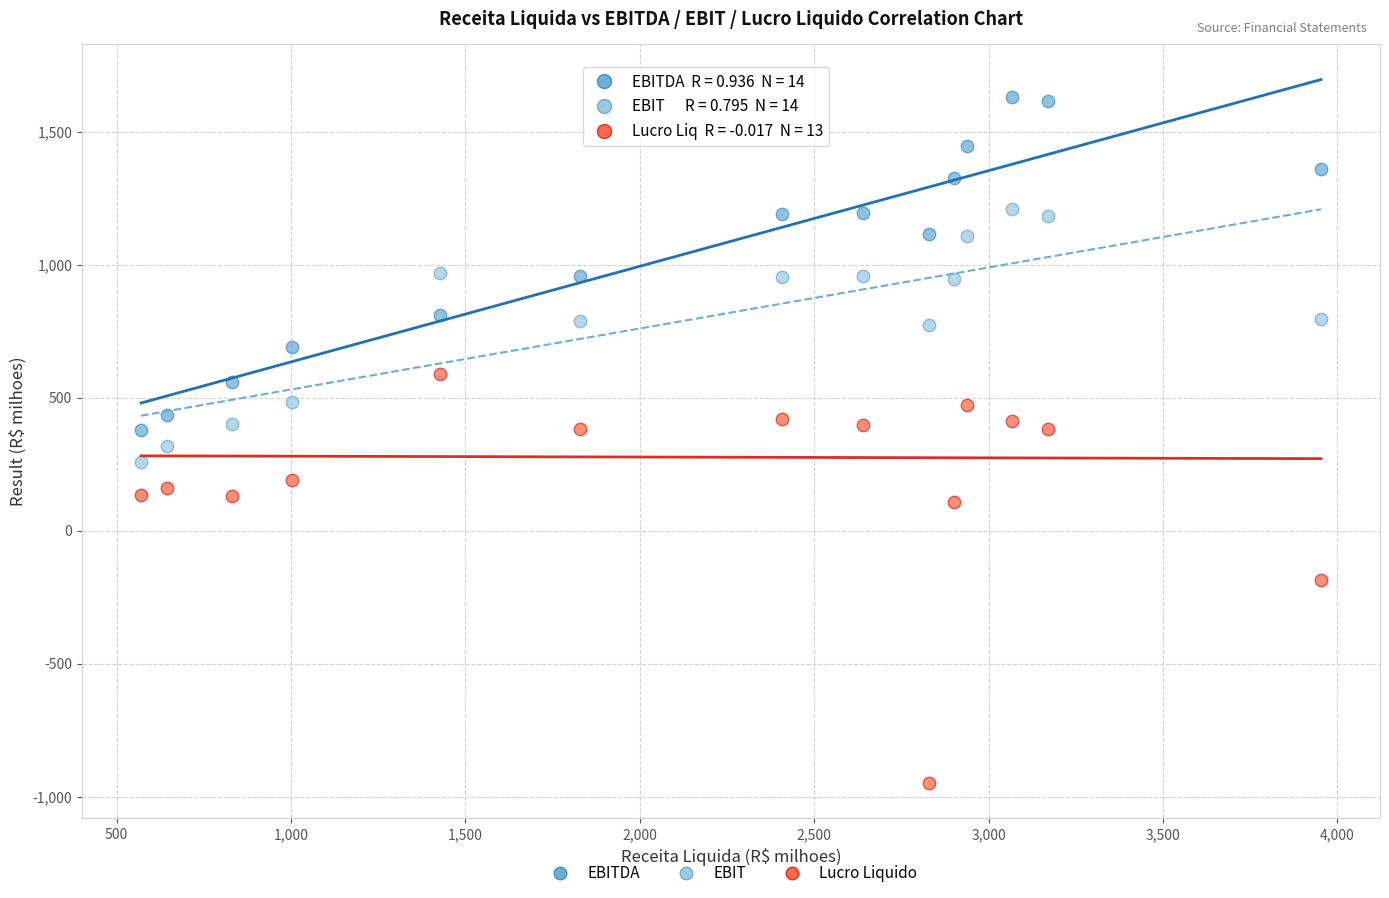

Across all data points, what is the range of X values (max minus min)?

3382.6